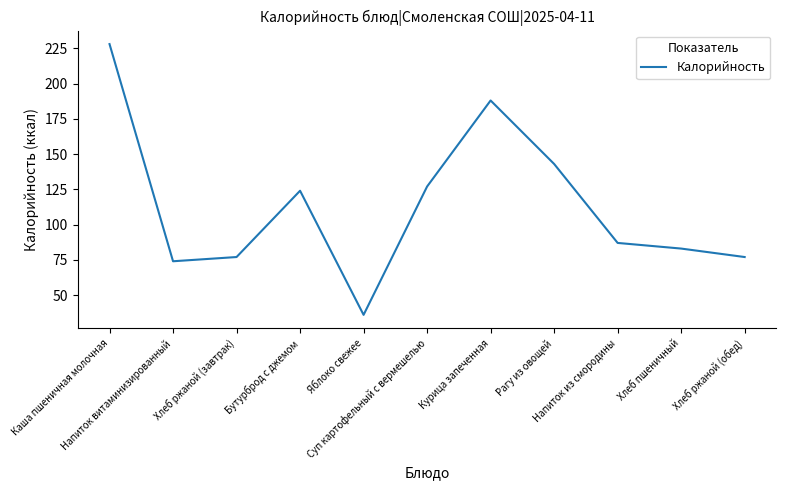

Where does the data first go above 87?

Каша пшеничная молочная